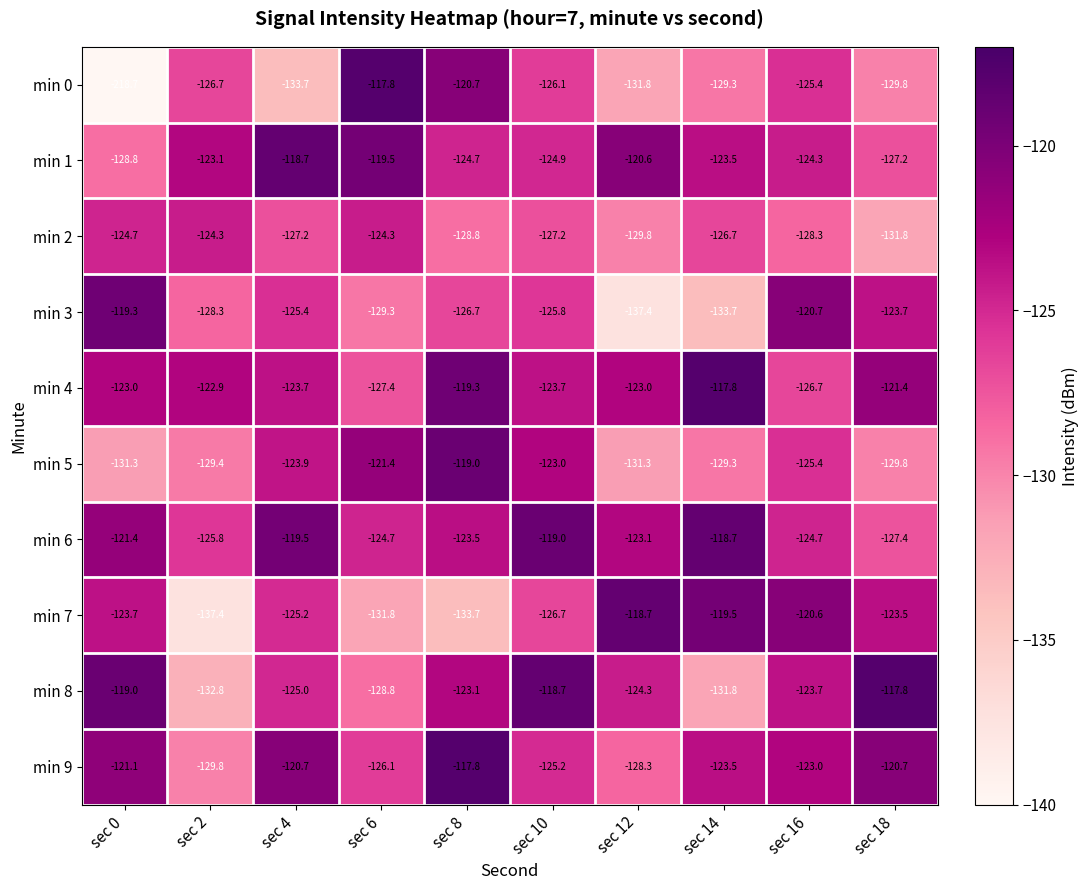

What is the difference between the highest and lowest values at sec 2?

14.5